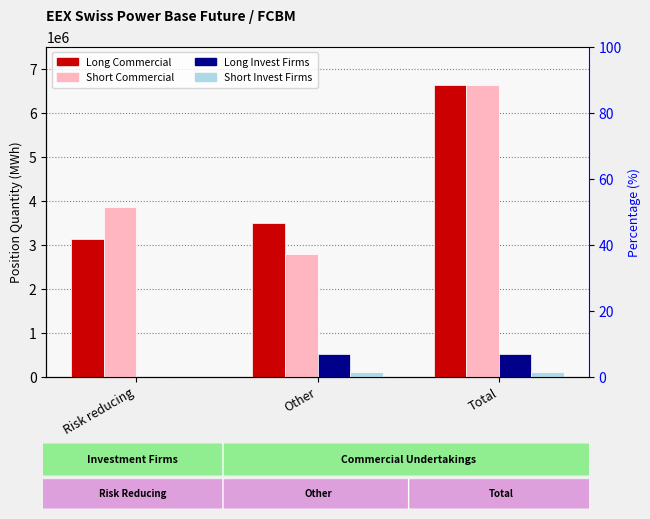

The value of Short Commercial at Total is 8767549. True or false?

False